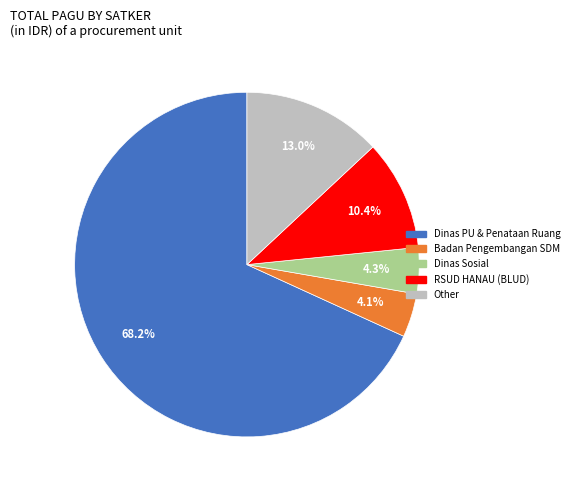

Does any single category account for the majority?

Yes